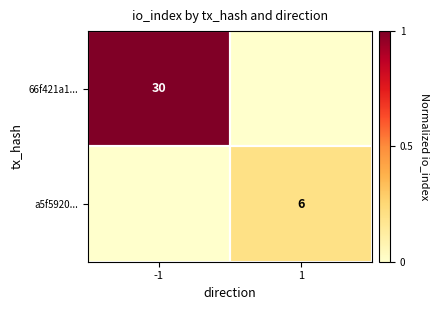

The 66f421a1... series shows 30 at -1. True or false?

True